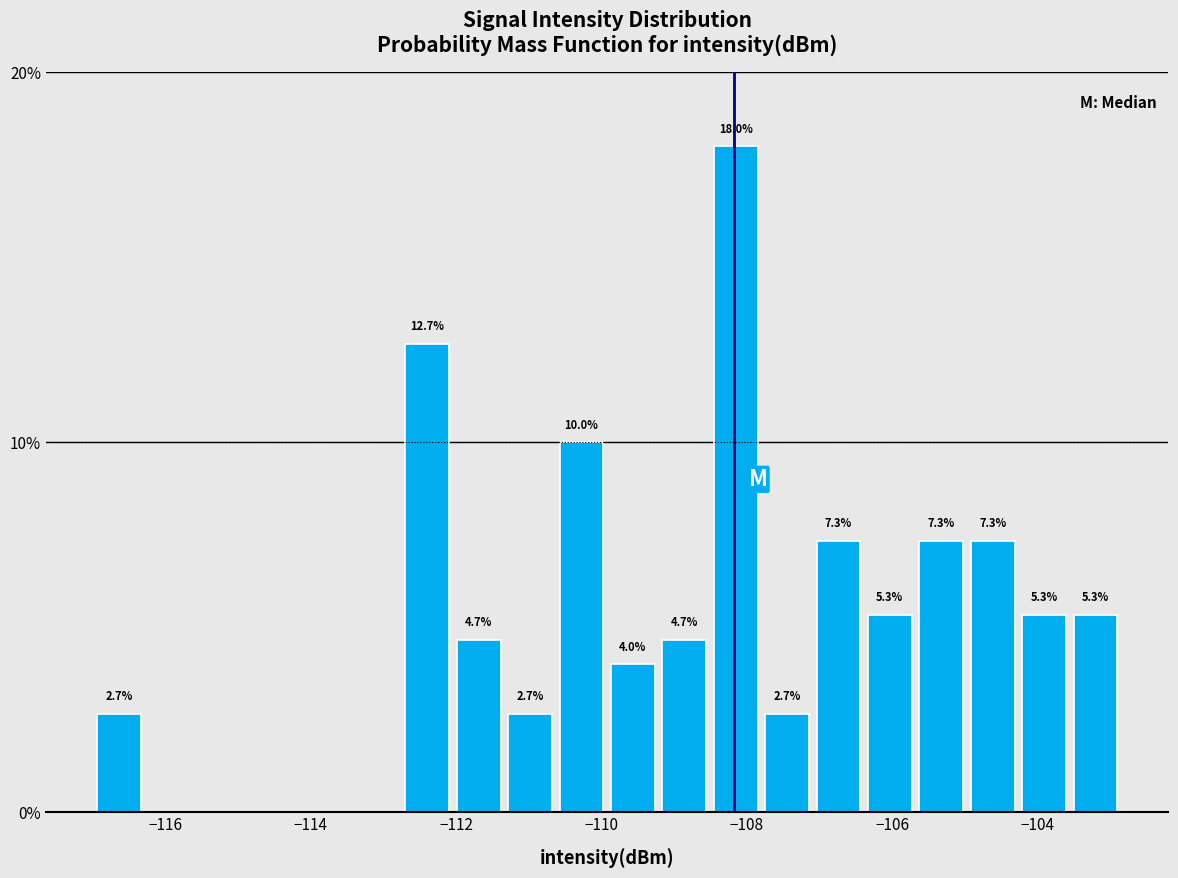

Around what value on the x-axis is the tallest bar? Give the approximate position of its centre, as read against the axis.

-108.2